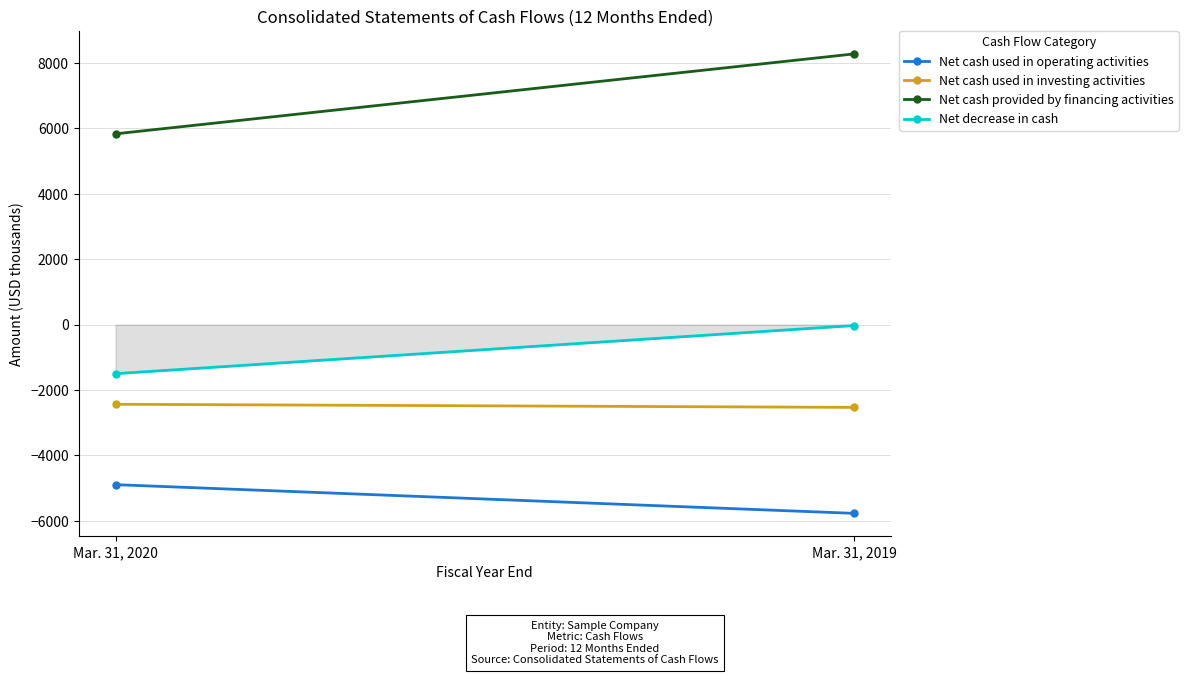

What is the value of the Net cash provided by financing activities point at the 1st from the left?

5829